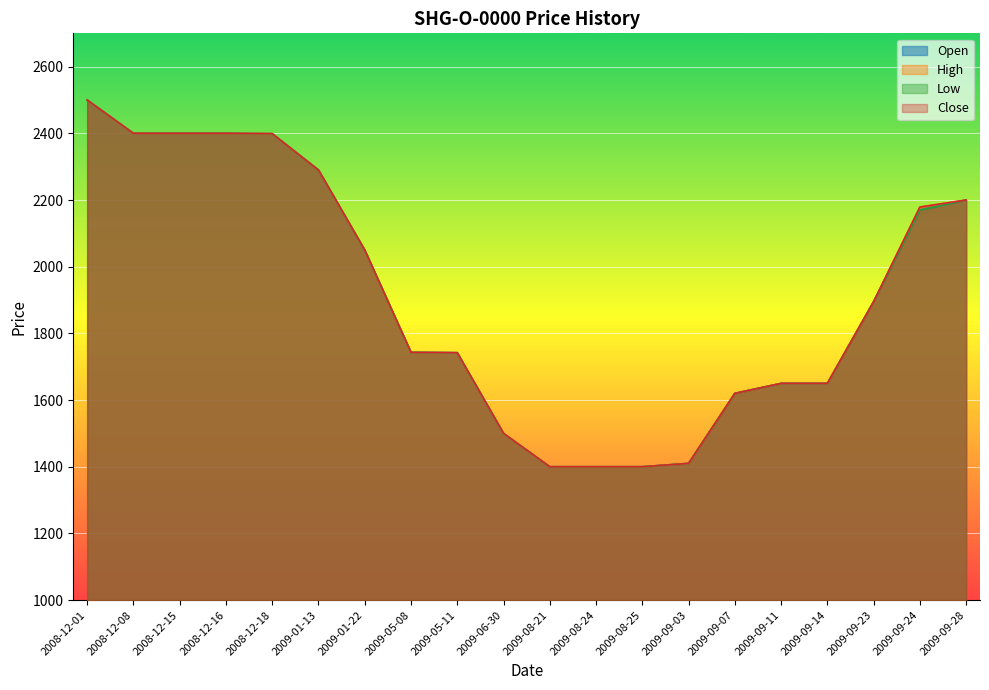

What is the total value across all series at 2009-08-25?

5600